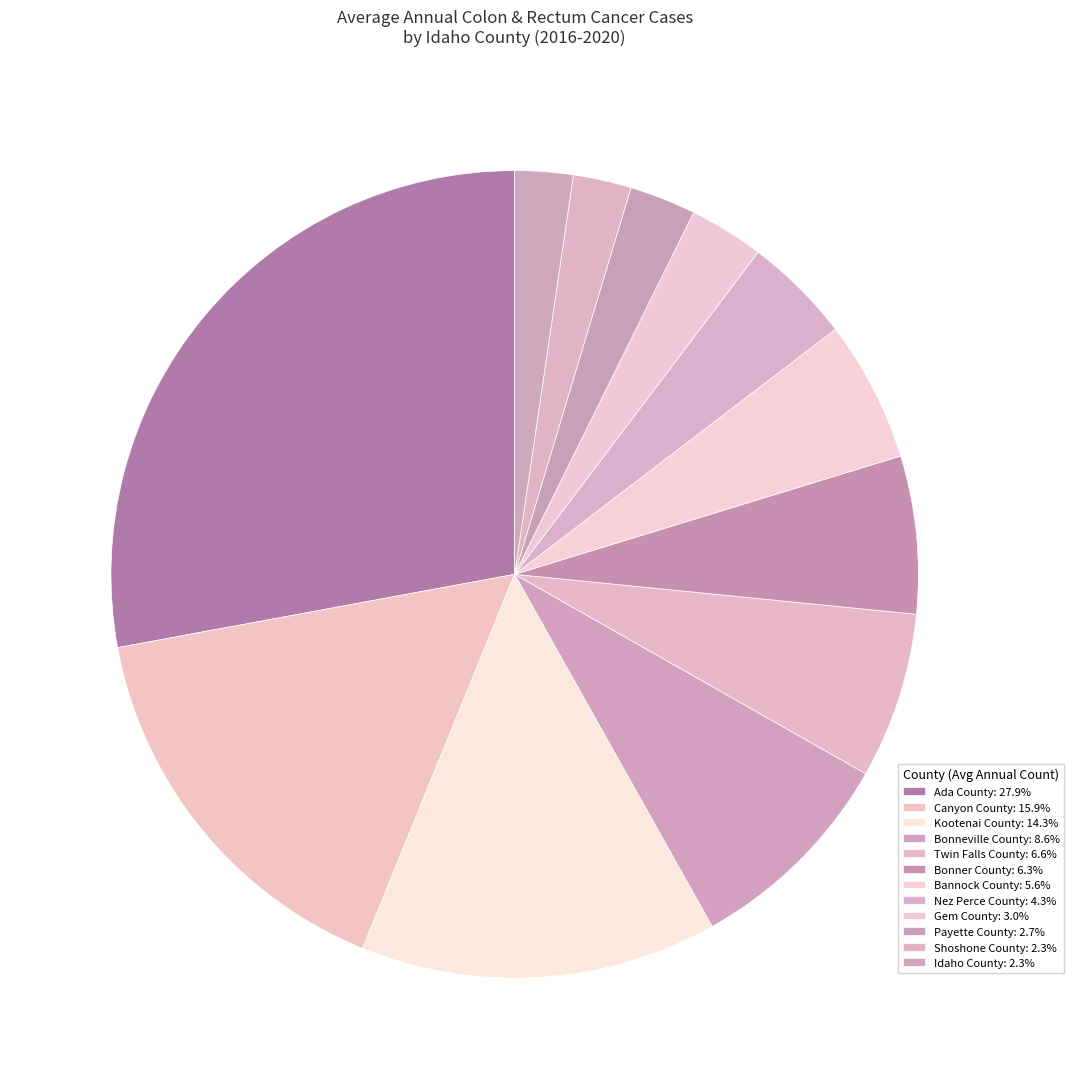

How many slices are in this pie chart?

12